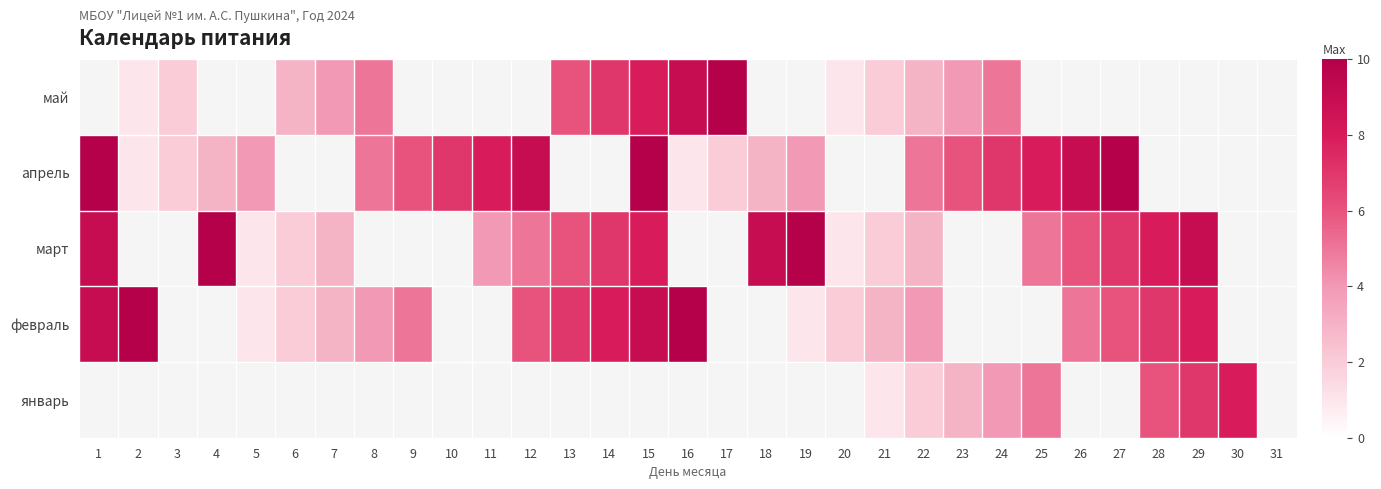

How many data points in май are less than 9?

13